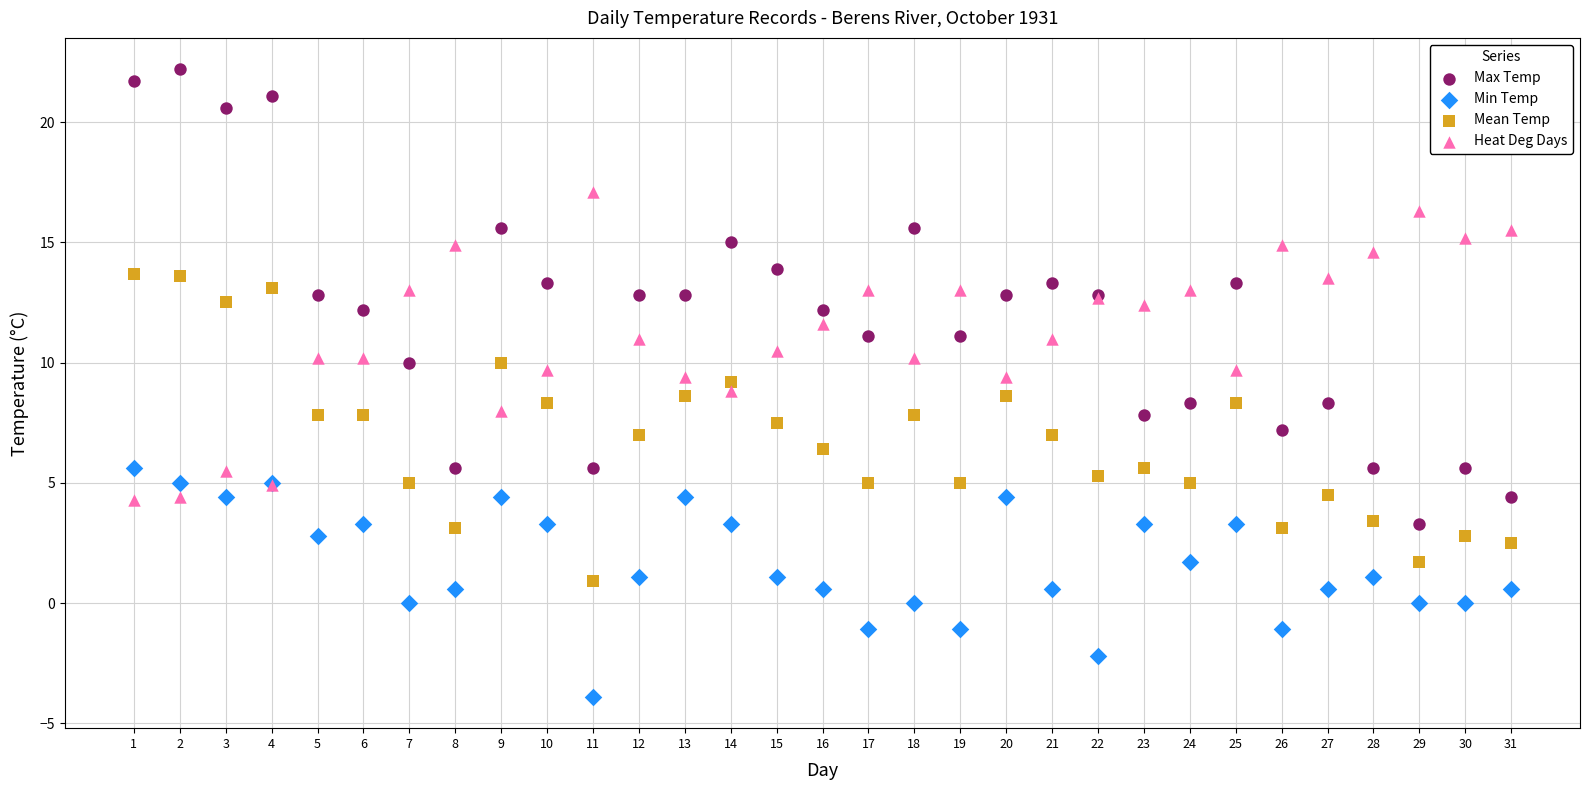

Which series has the widest spread of Y values?

Max Temp